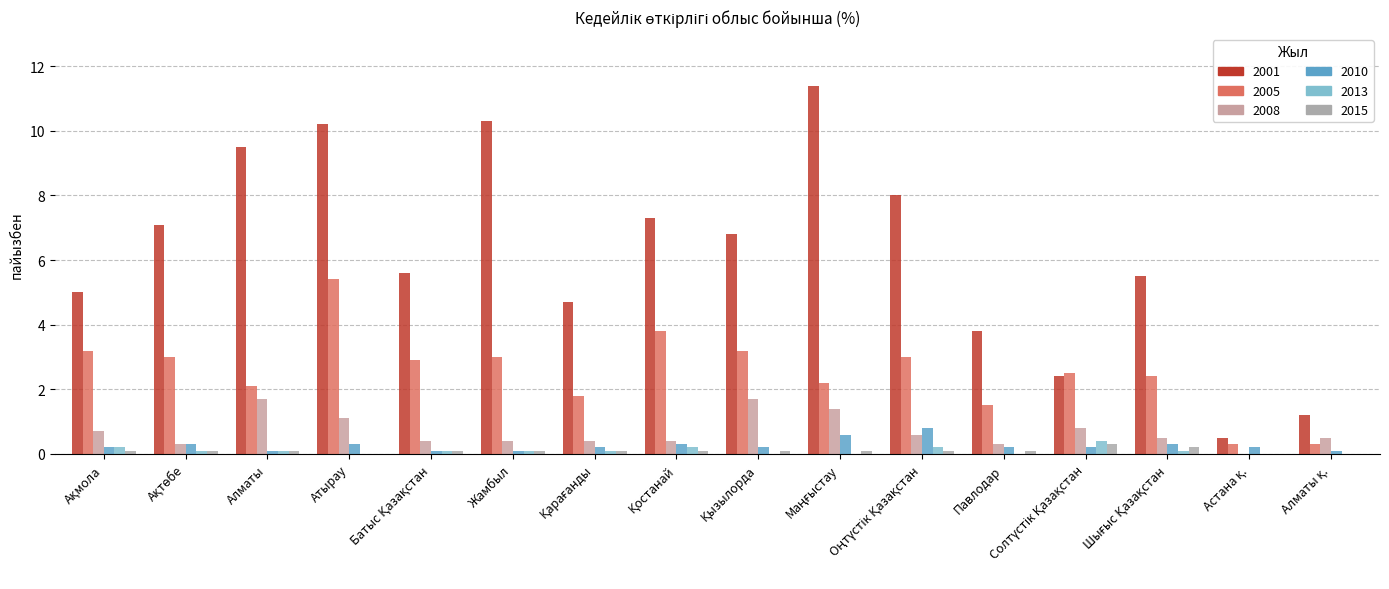

Is the value of 2015 at Шығыс Қазақстан greater than the value of 2001 at Жамбыл?

No